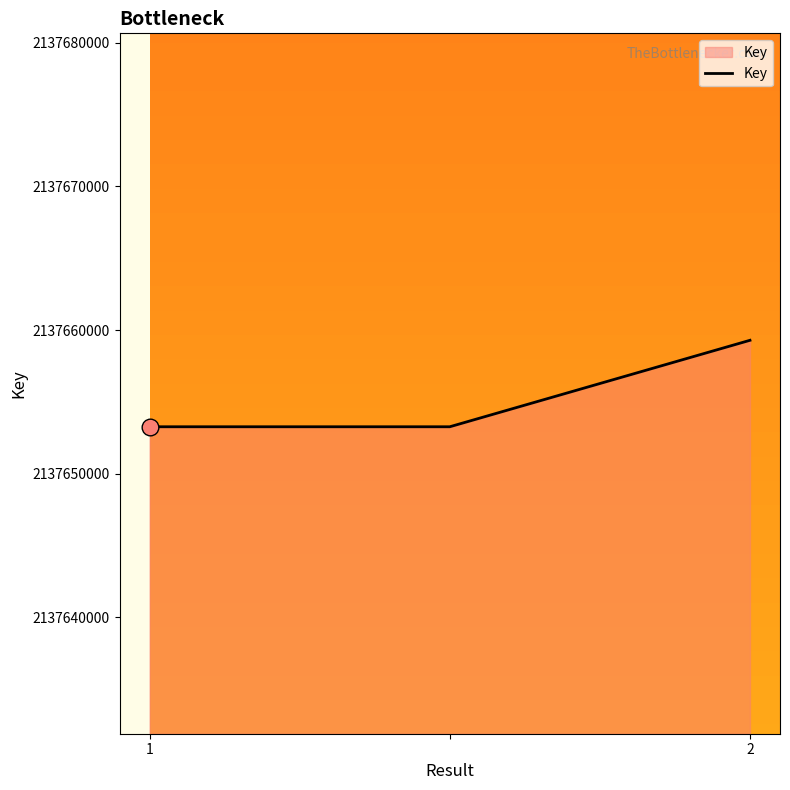

What is the sum of all values?

6412965808